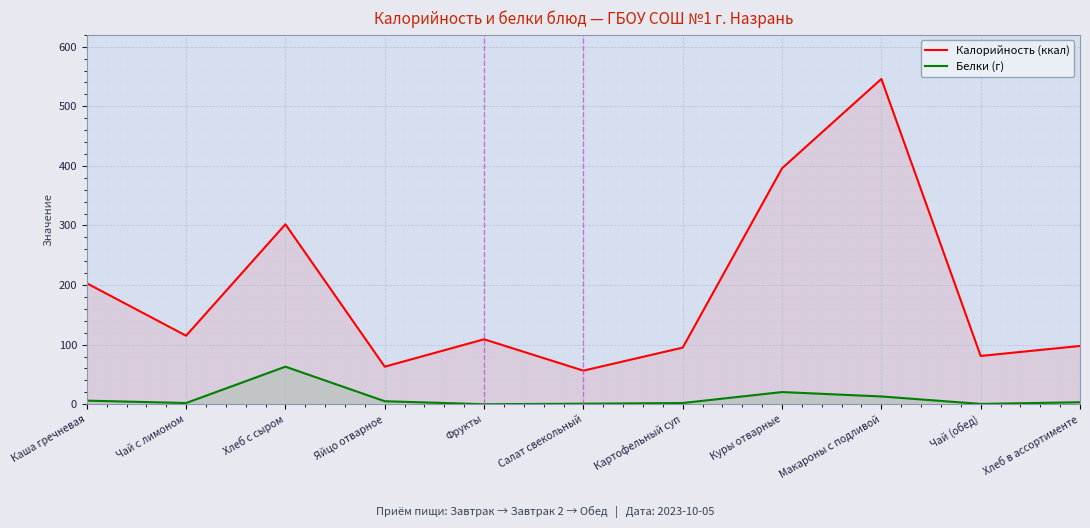

What is the label of the 5th point from the left?

Фрукты